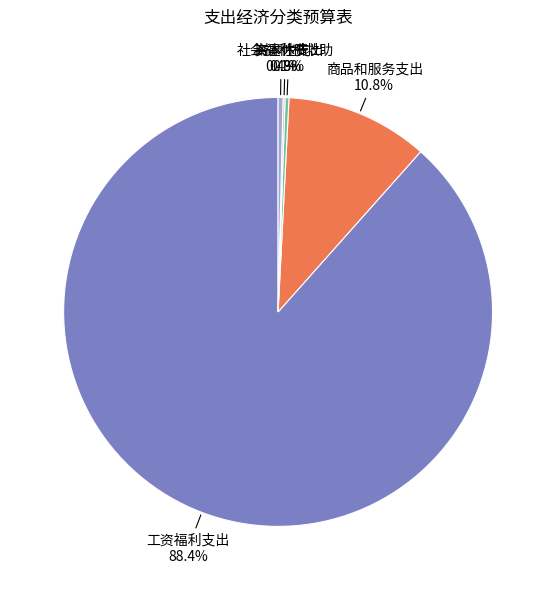

Does any single category account for the majority?

Yes